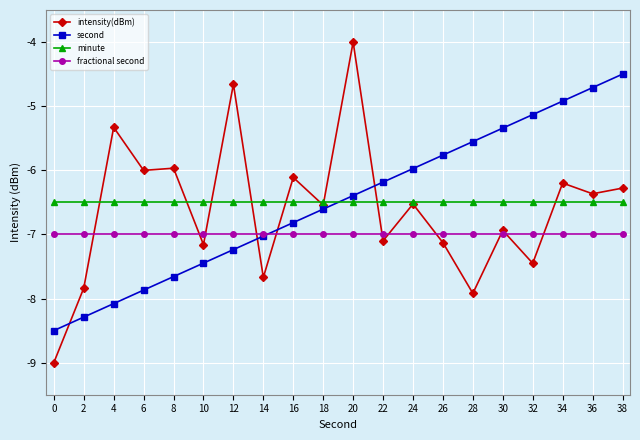

At how many categories does at least one series exceed -7?

20